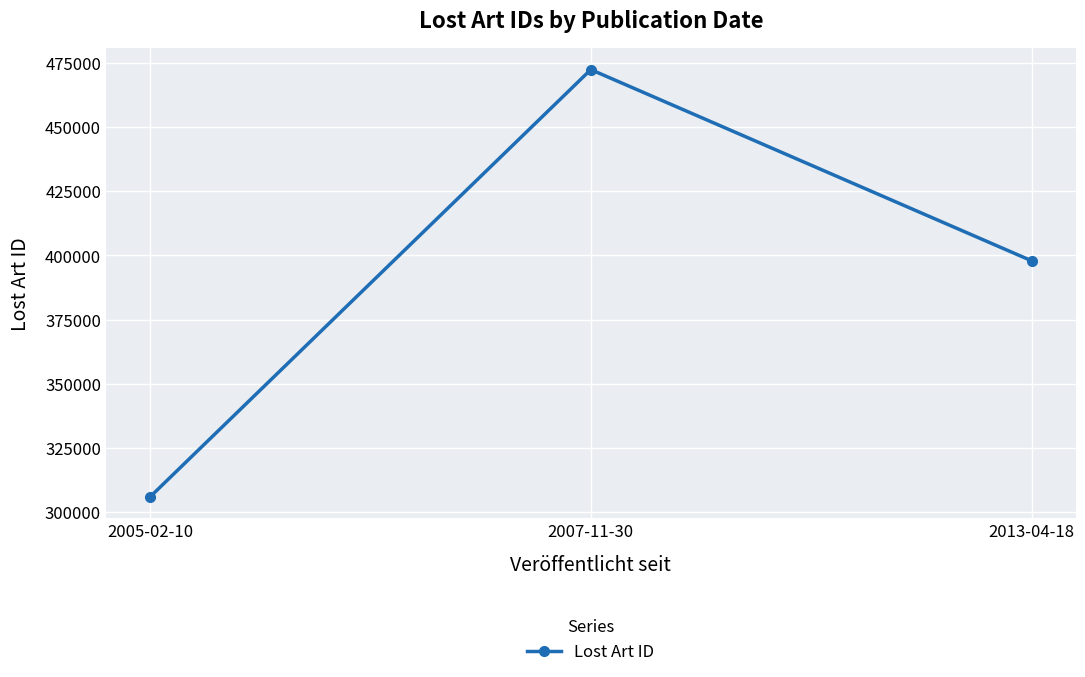

Count the values in the range 305908 to 472414.

3